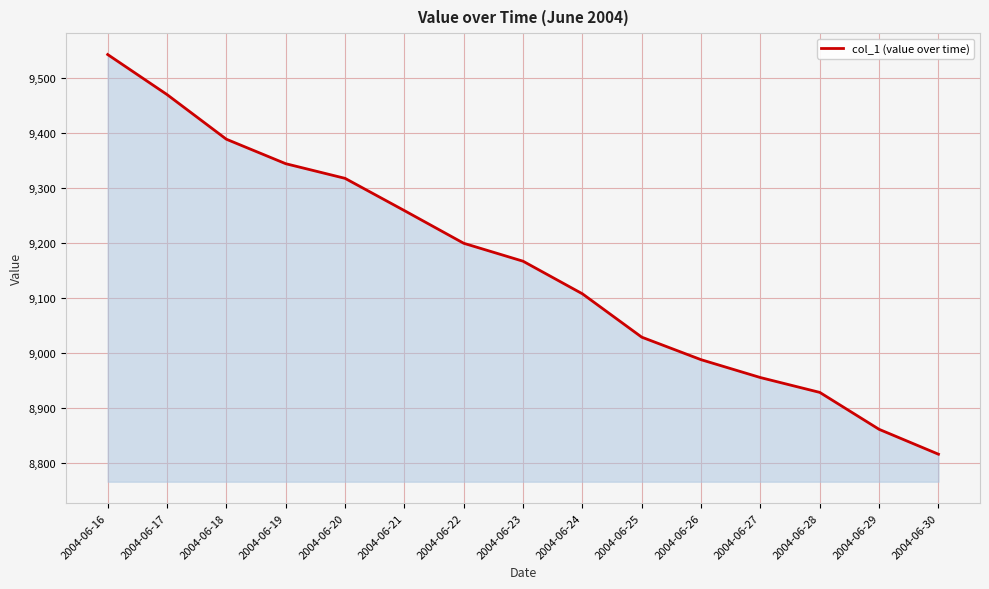

Count the number of categories in the chart.

15